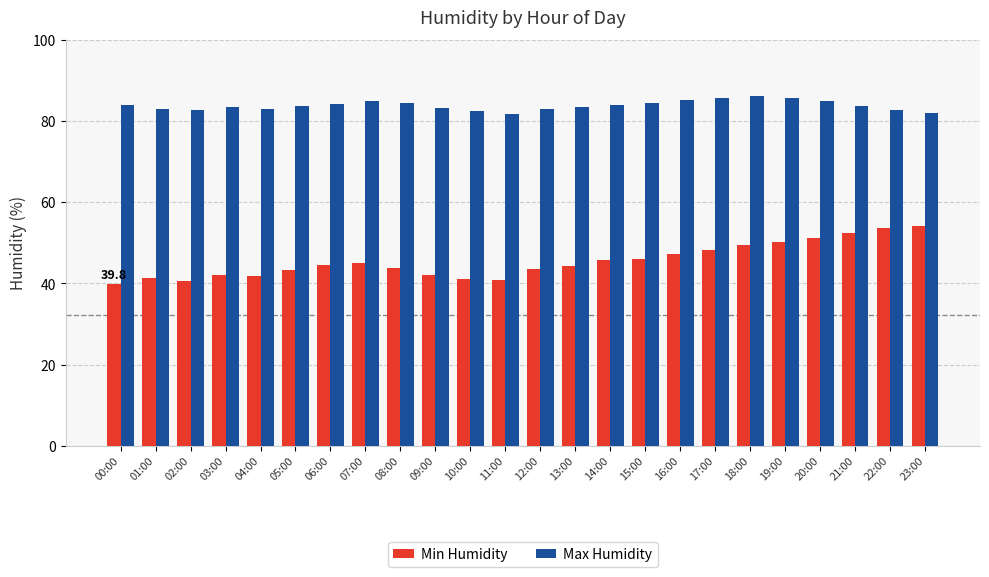

Which series has the largest total across all categories?

Max Humidity